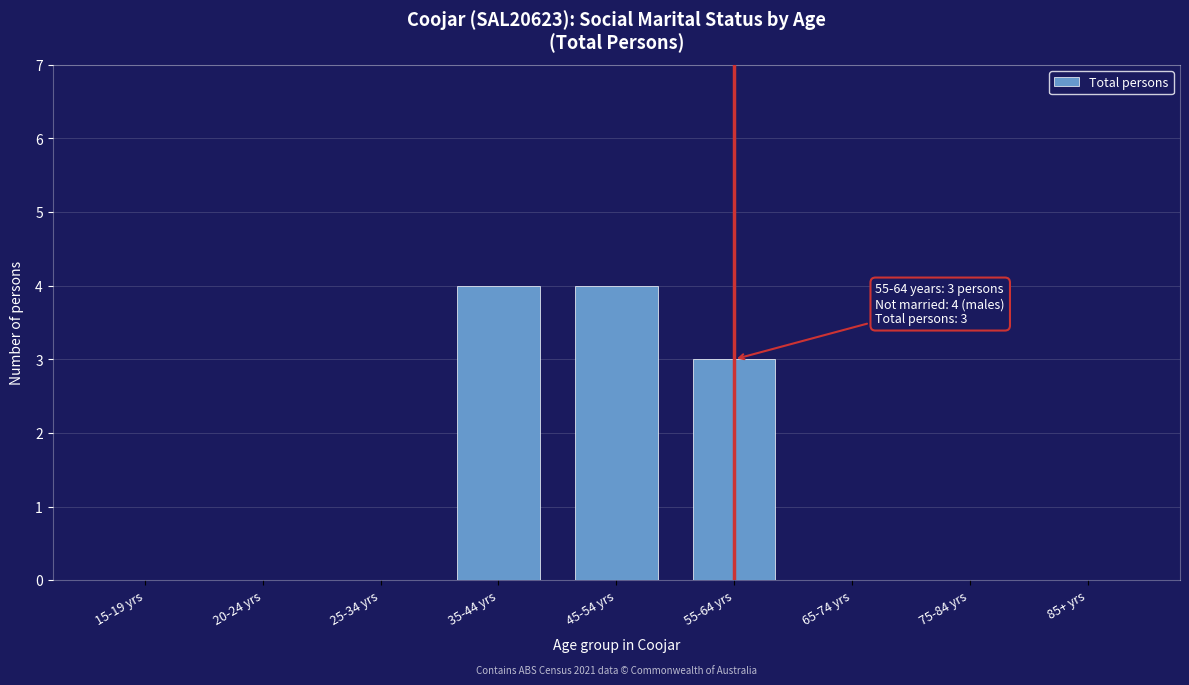

Reading right to left, transcribe all the data shown in this chart.

85+ yrs=0	75-84 yrs=0	65-74 yrs=0	55-64 yrs=3	45-54 yrs=4	35-44 yrs=4	25-34 yrs=0	20-24 yrs=0	15-19 yrs=0